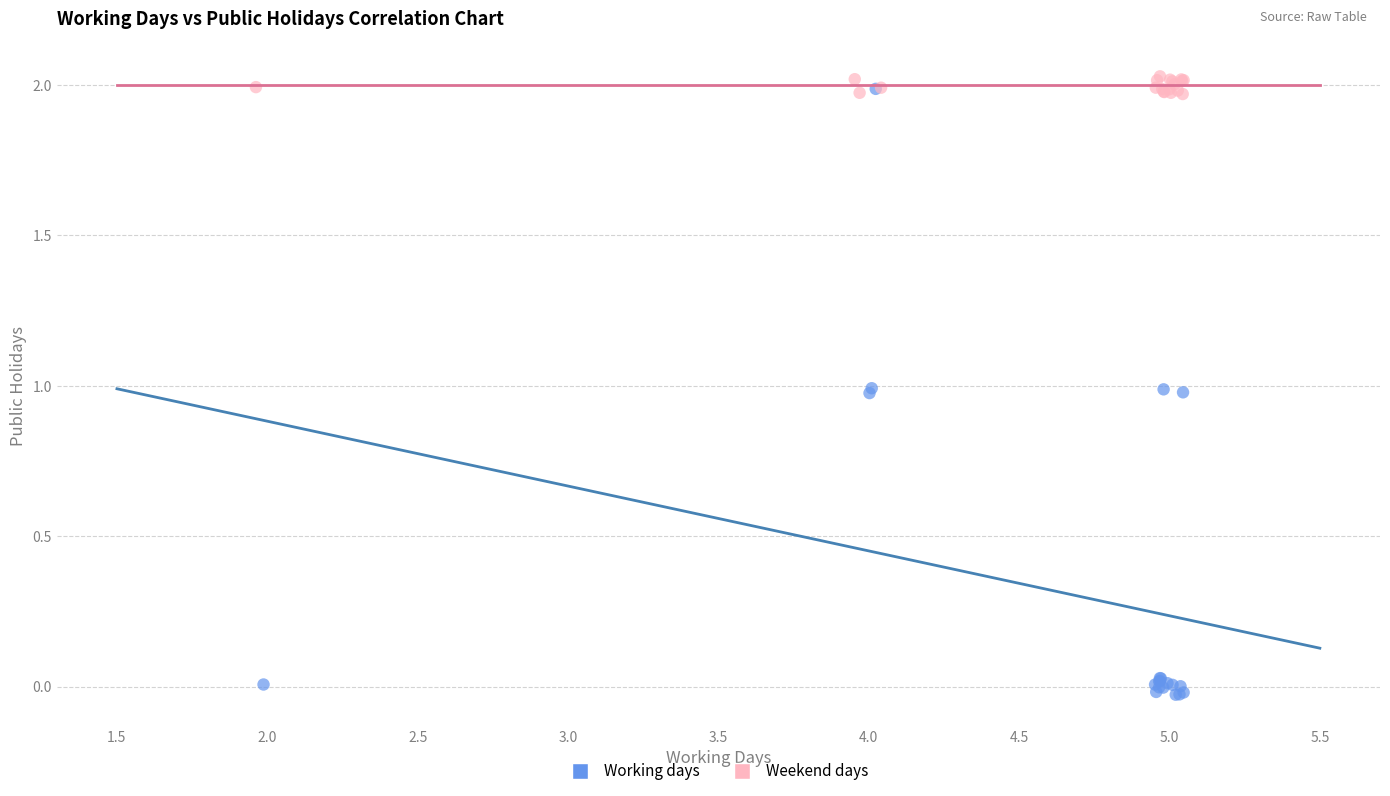

Which series has the largest Y range (max minus min)?

Working days